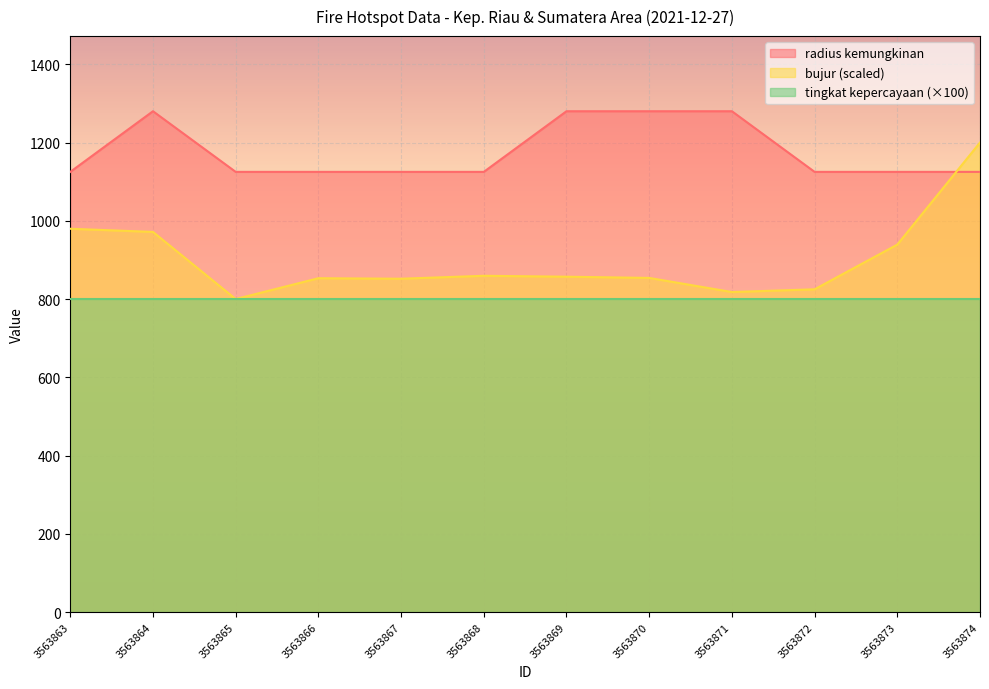

What is the difference between the bujur values at 3563868 and 3563867?

7.5